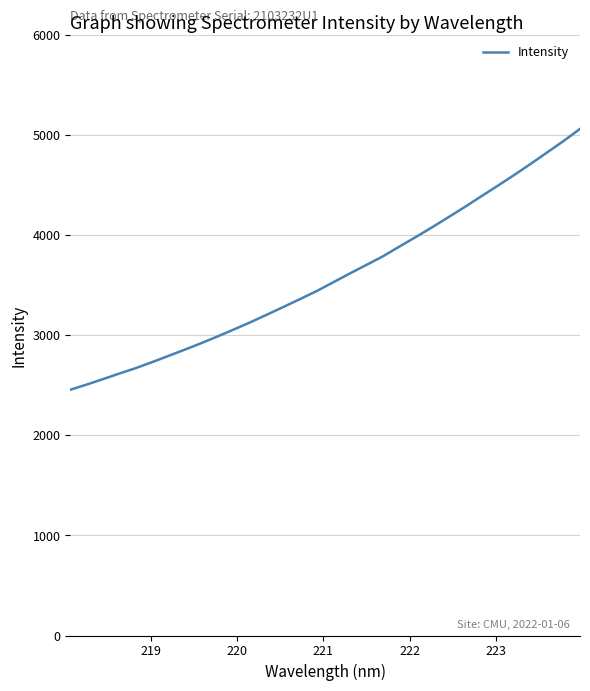

What is the greatest value displayed?

5060.0